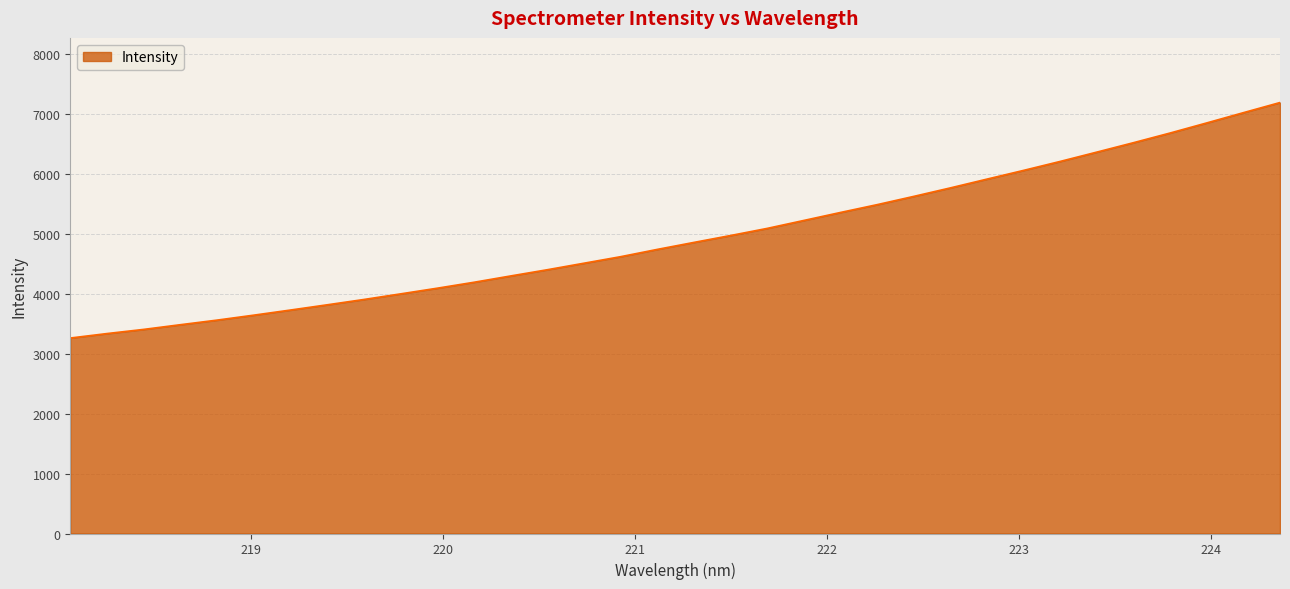

What is the difference between the maximum and minimum values?

3932.6